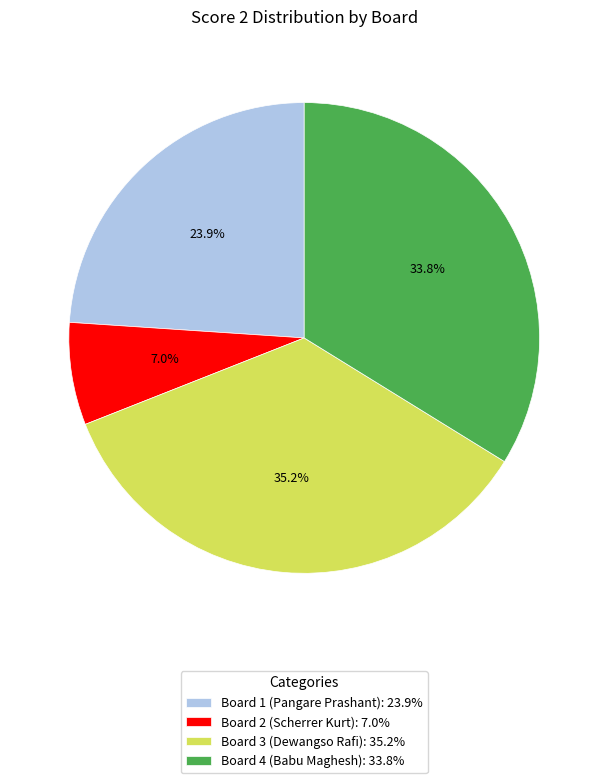

Rank the categories by value from highest to lowest.

Board 3 (Dewangso Rafi): 35.2%, Board 4 (Babu Maghesh): 33.8%, Board 1 (Pangare Prashant): 23.9%, Board 2 (Scherrer Kurt): 7.0%